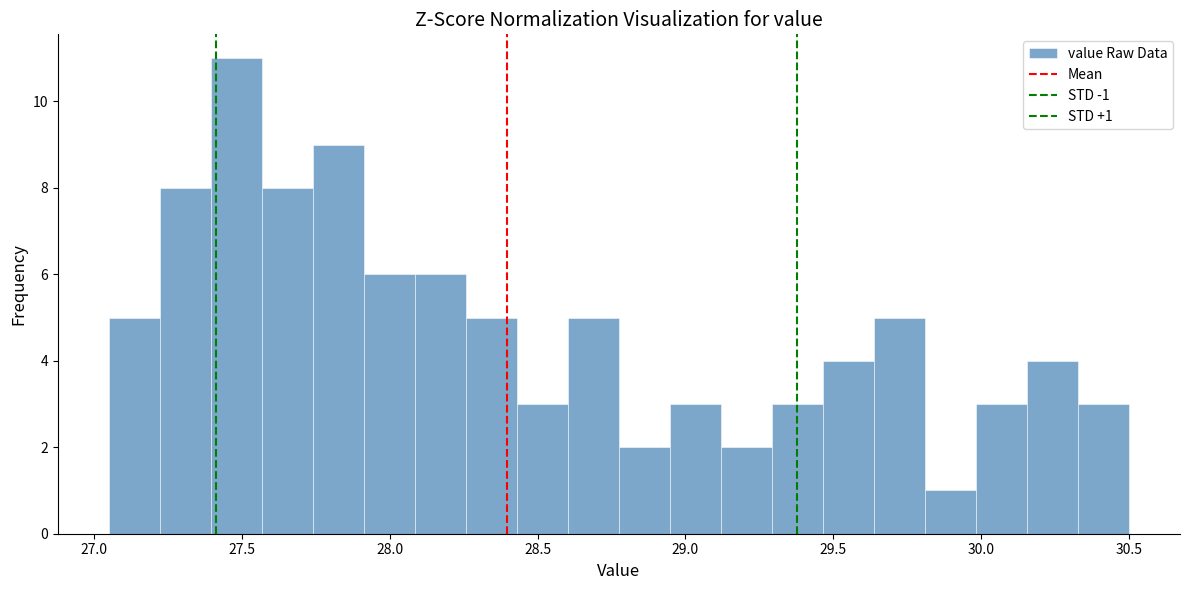

Around what value on the x-axis is the tallest bar? Give the approximate position of its centre, as read against the axis.

27.50